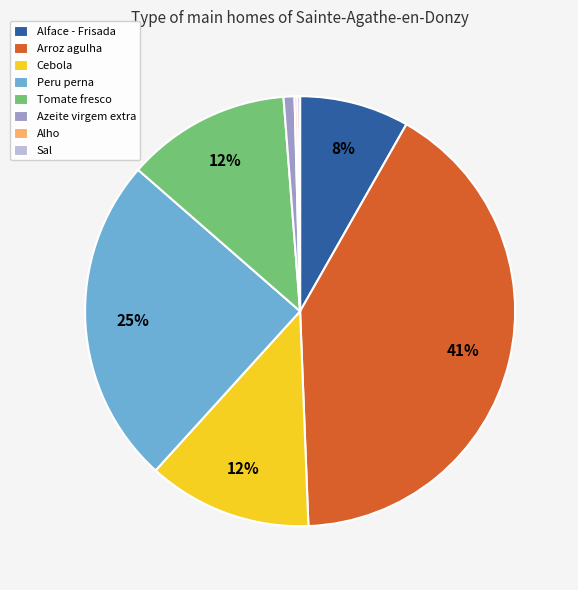

Do Tomate fresco and Azeite virgem extra together represent more than half of the pie?

No